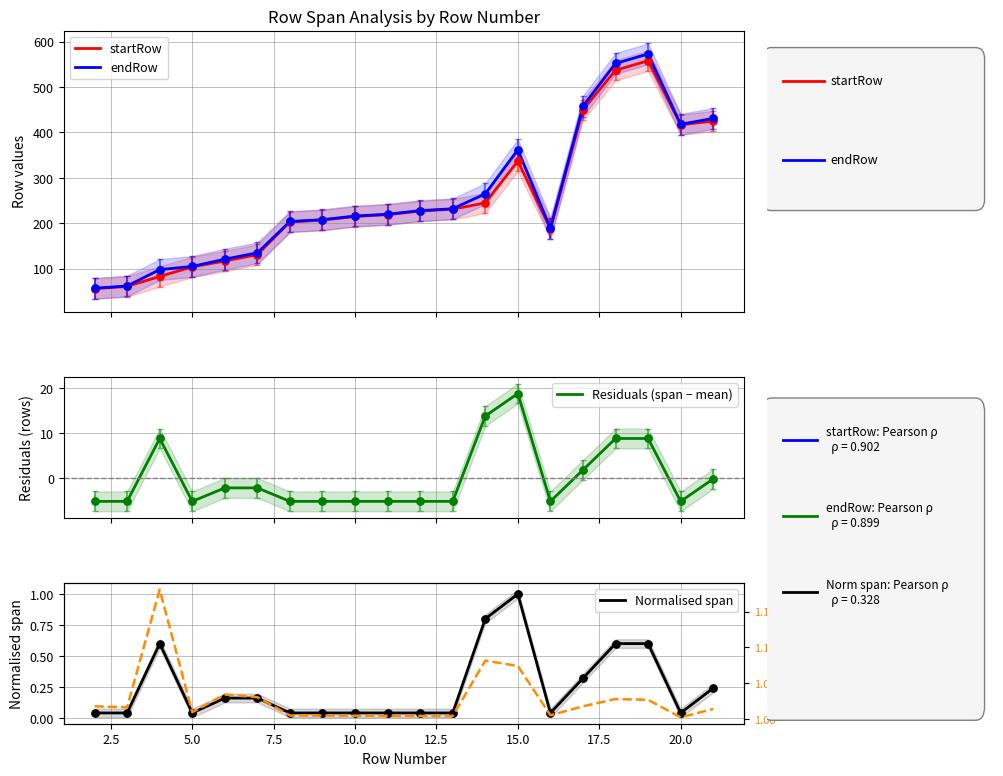

At how many categories does at least one series exceed 160?

14